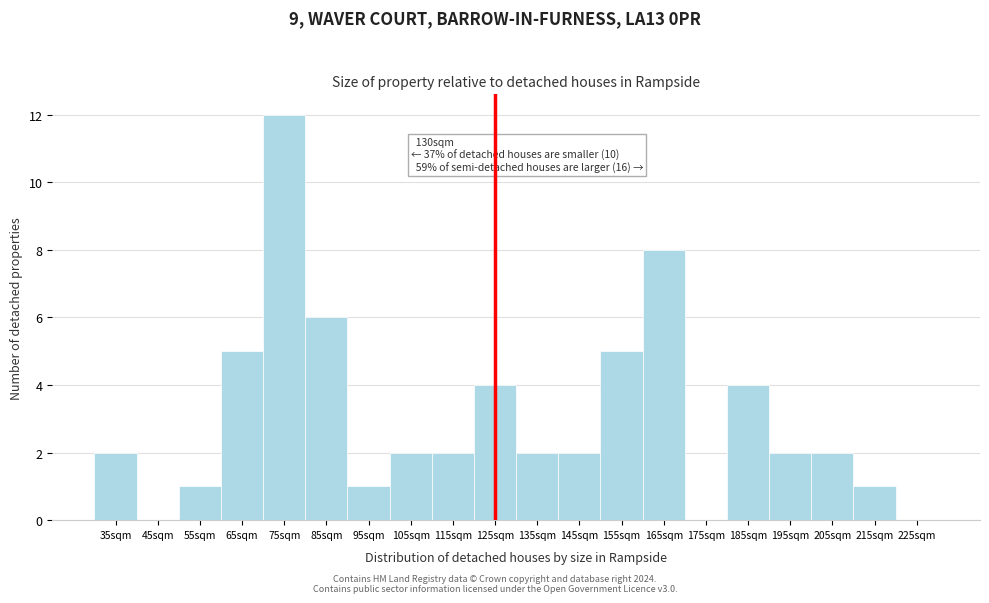

Reading right to left, transcribe all the data shown in this chart.

225sqm=0	215sqm=1	205sqm=2	195sqm=2	185sqm=4	175sqm=0	165sqm=8	155sqm=5	145sqm=2	135sqm=2	125sqm=4	115sqm=2	105sqm=2	95sqm=1	85sqm=6	75sqm=12	65sqm=5	55sqm=1	45sqm=0	35sqm=2